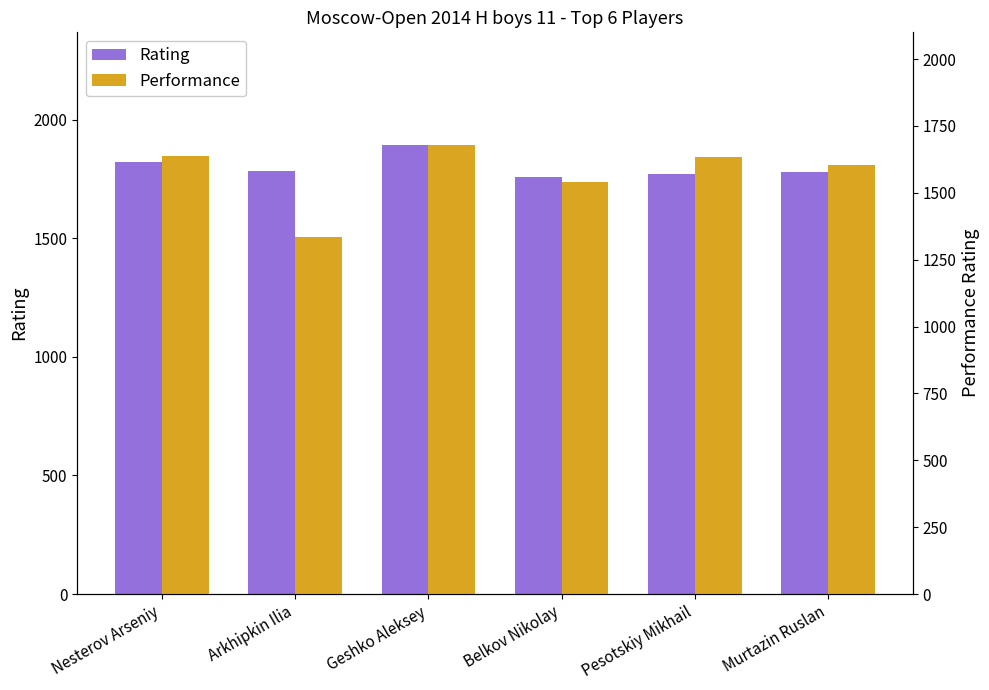

Is it true that Performance equals 1636 at Nesterov Arseniy?

True